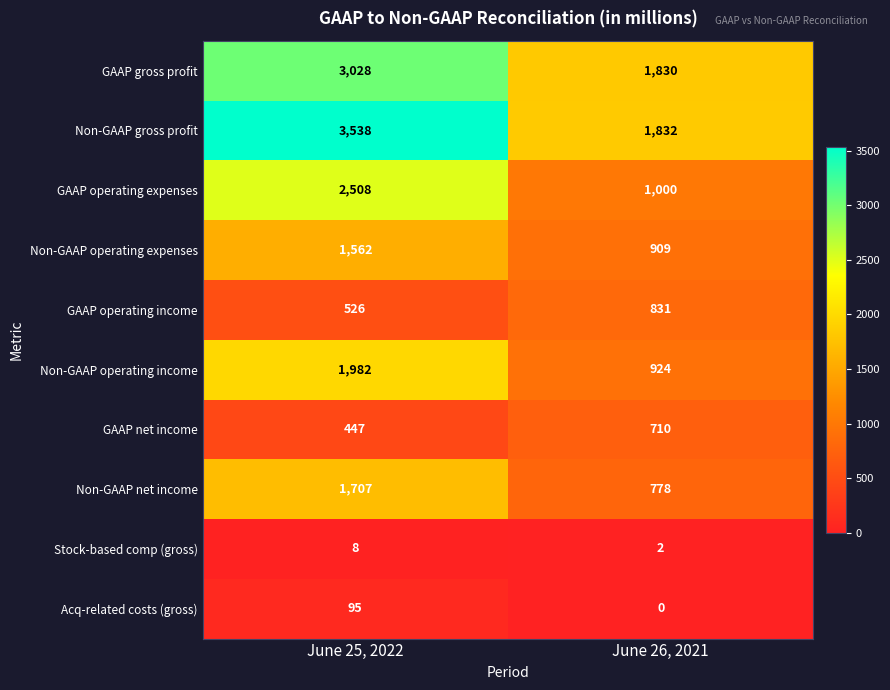

At which category is the sum across all series the highest?

June 25, 2022